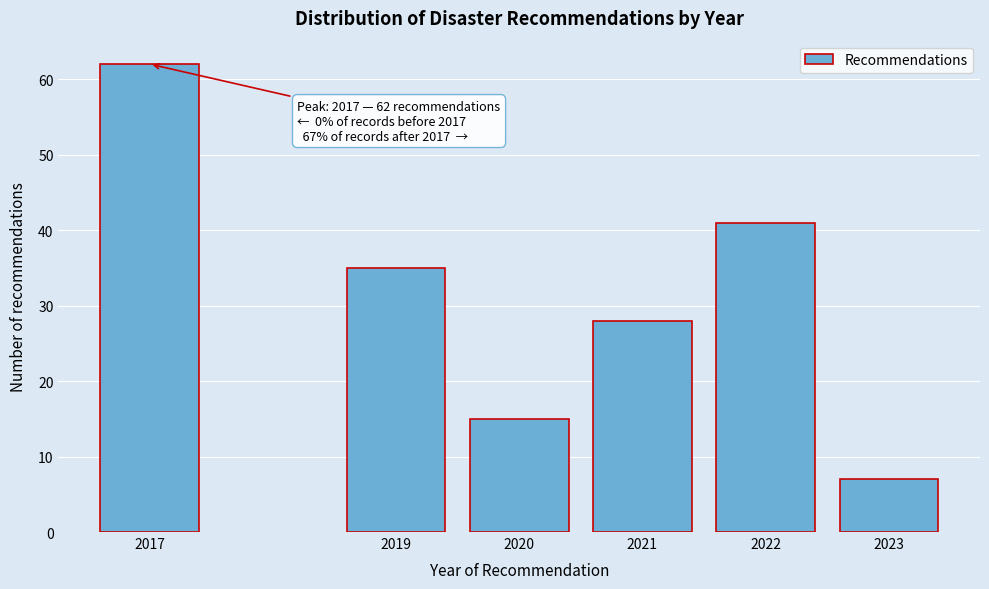

Reading left to right, list all the values displayed in this chart.

62	35	15	28	41	7